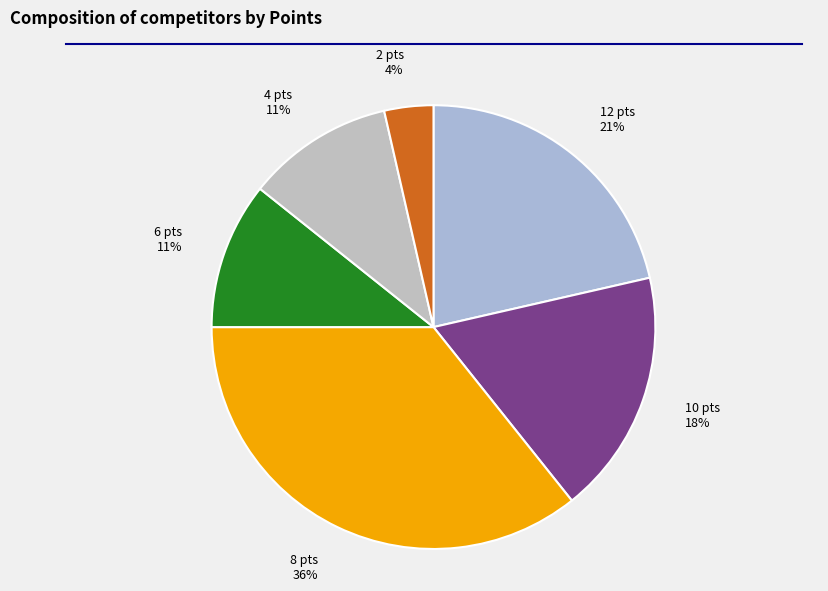

The 6 pts slice represents 1% of the pie. True or false?

False